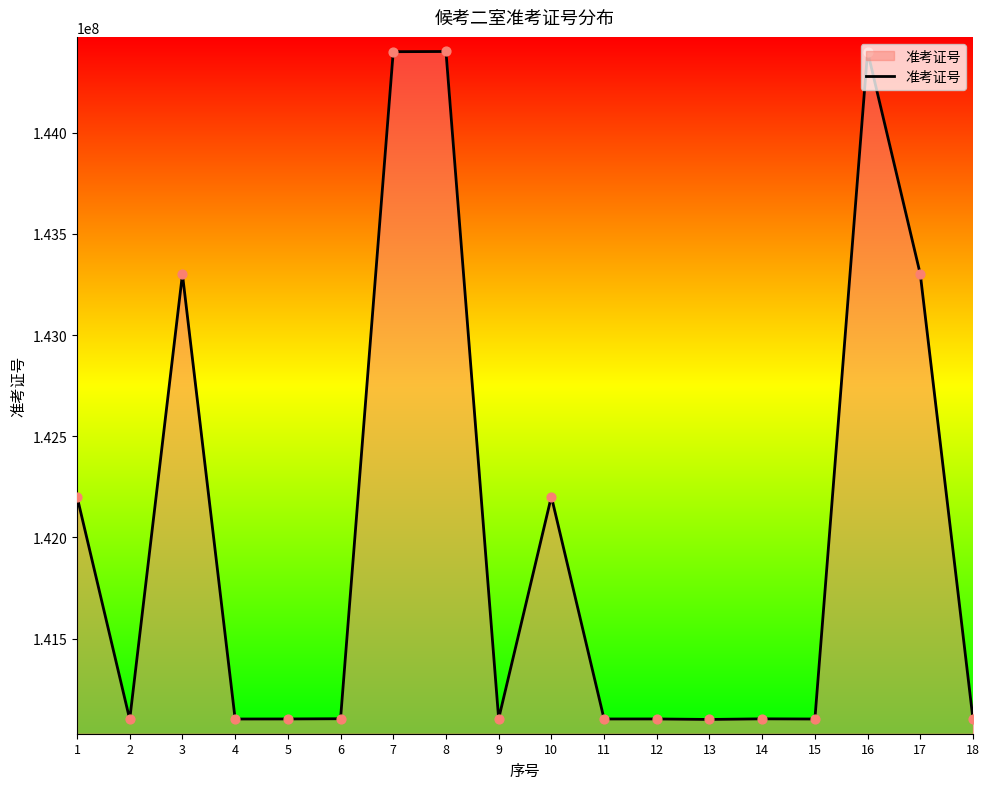

What is the ratio of the value at 18 to the value at 8?

1.0